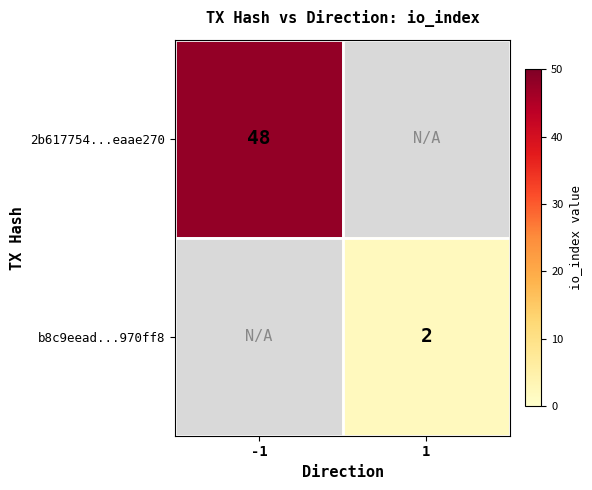

The value of b8c9eead...970ff8 at 1 is 1. True or false?

False